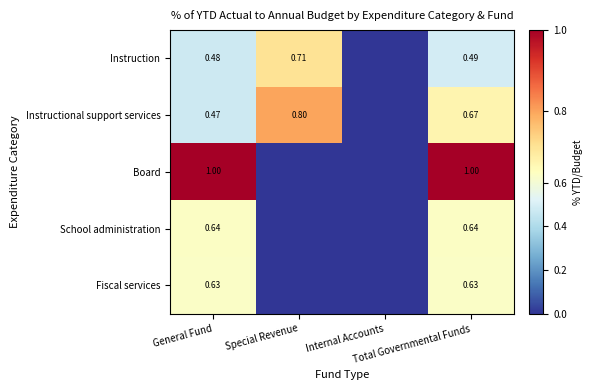

What is the difference between the maximum and minimum values in the Instructional support services series?

0.8